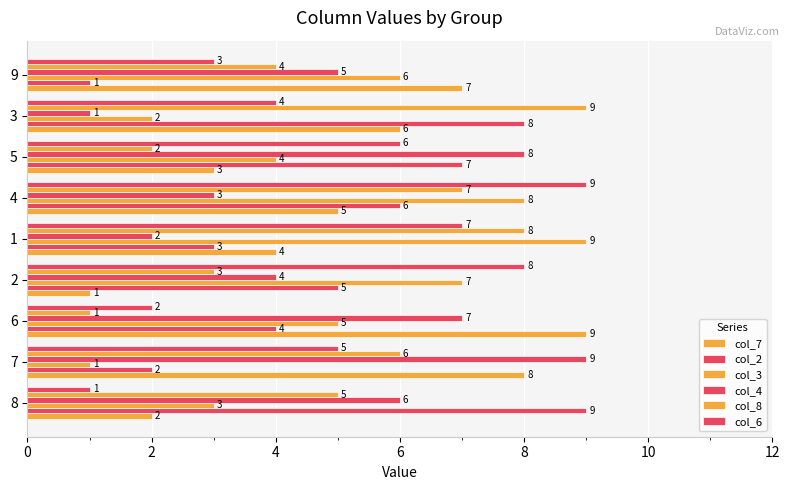

Count the number of data series in this chart.

6